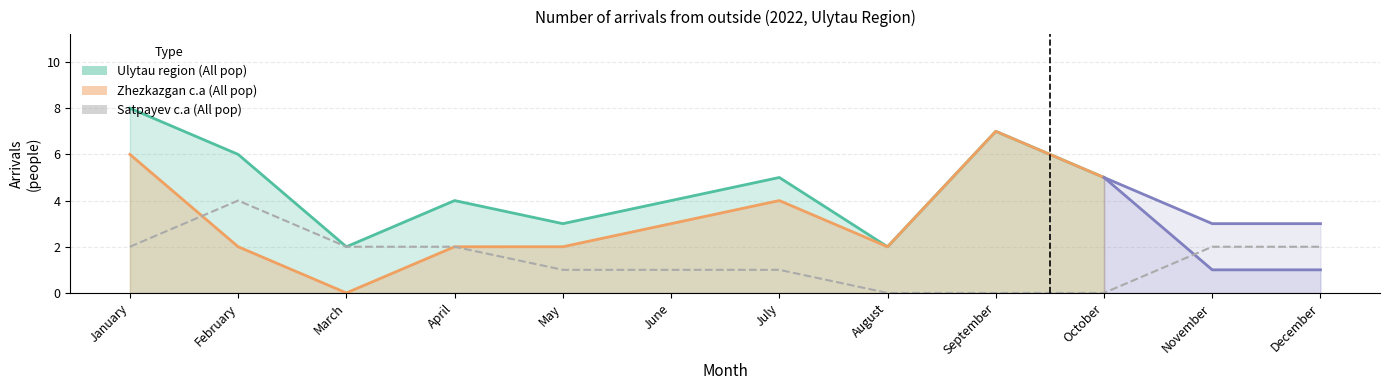

How many values in Zhezkazgan c.a (All pop) are above zero?

11